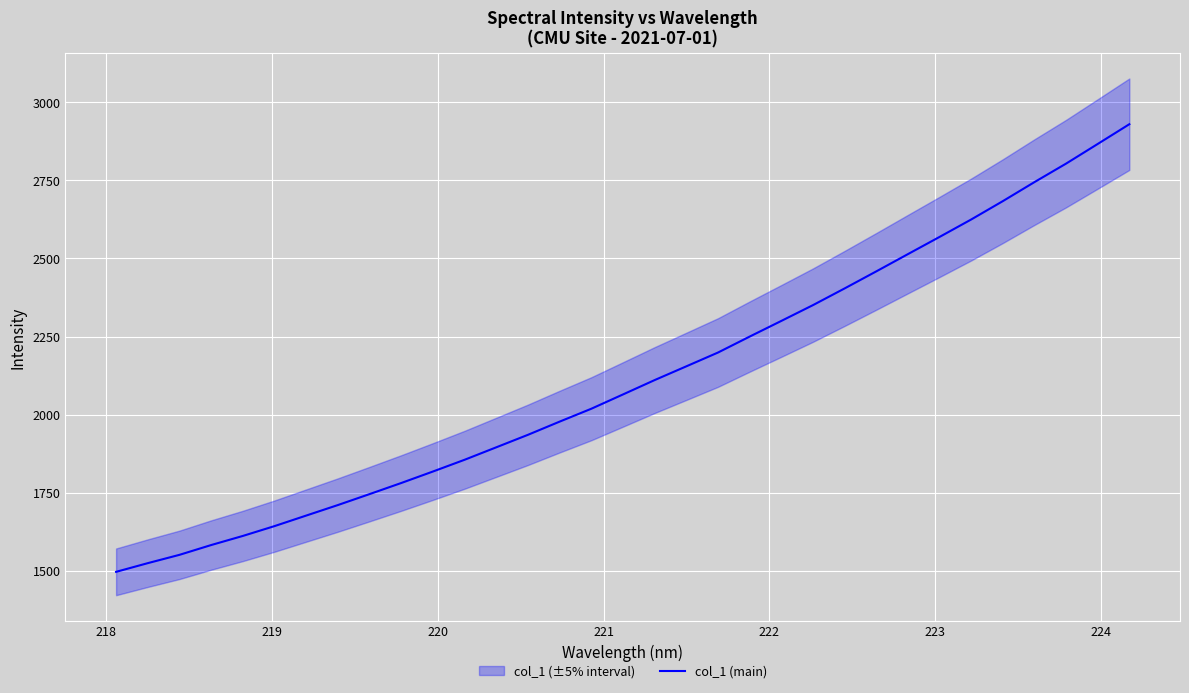

What is the minimum value for col_1 (main)?

1496.3